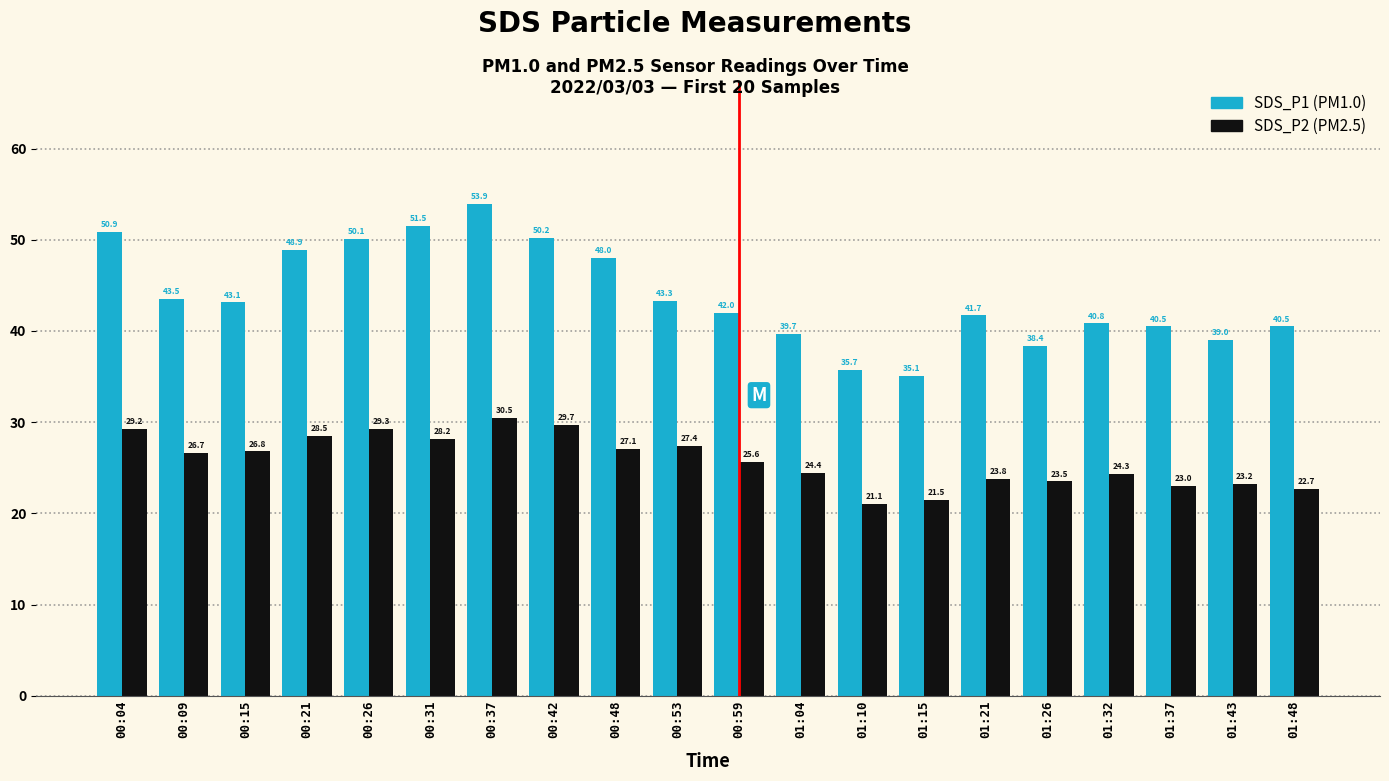

How many data points does each series have?

20